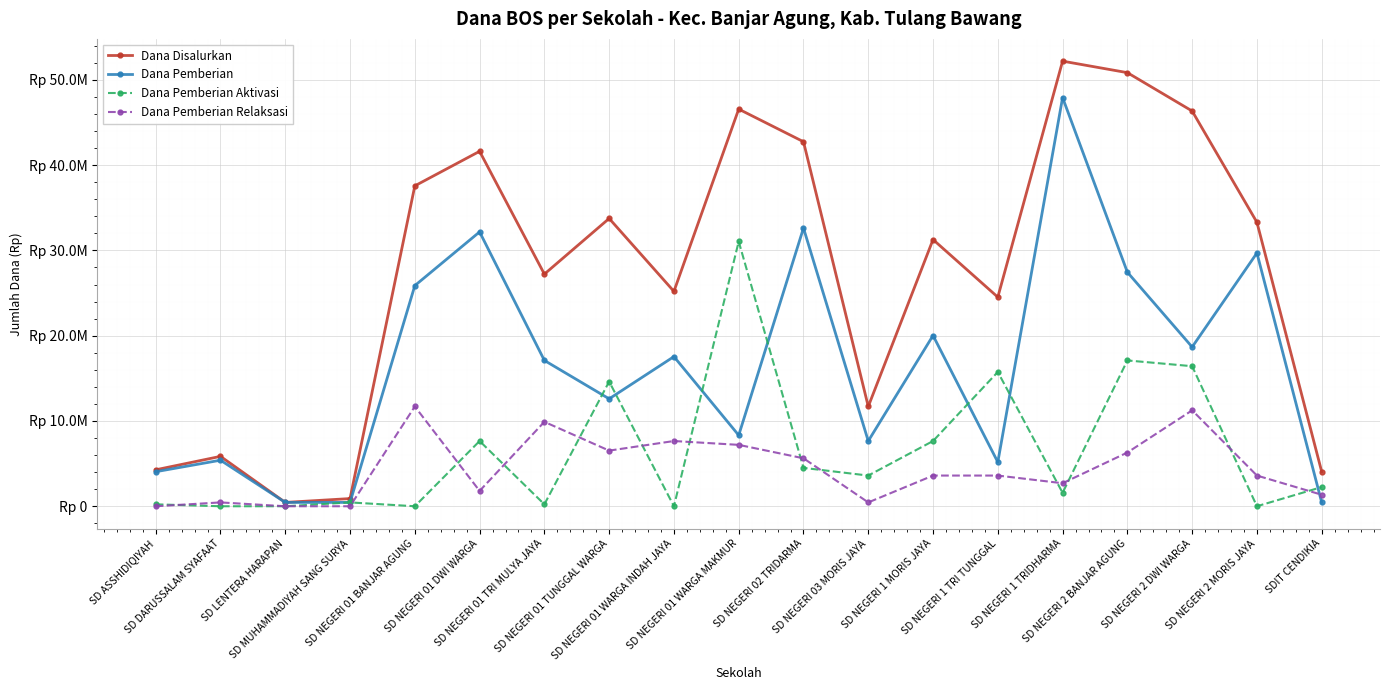

Does the chart display data point markers on the line(s)?

Yes